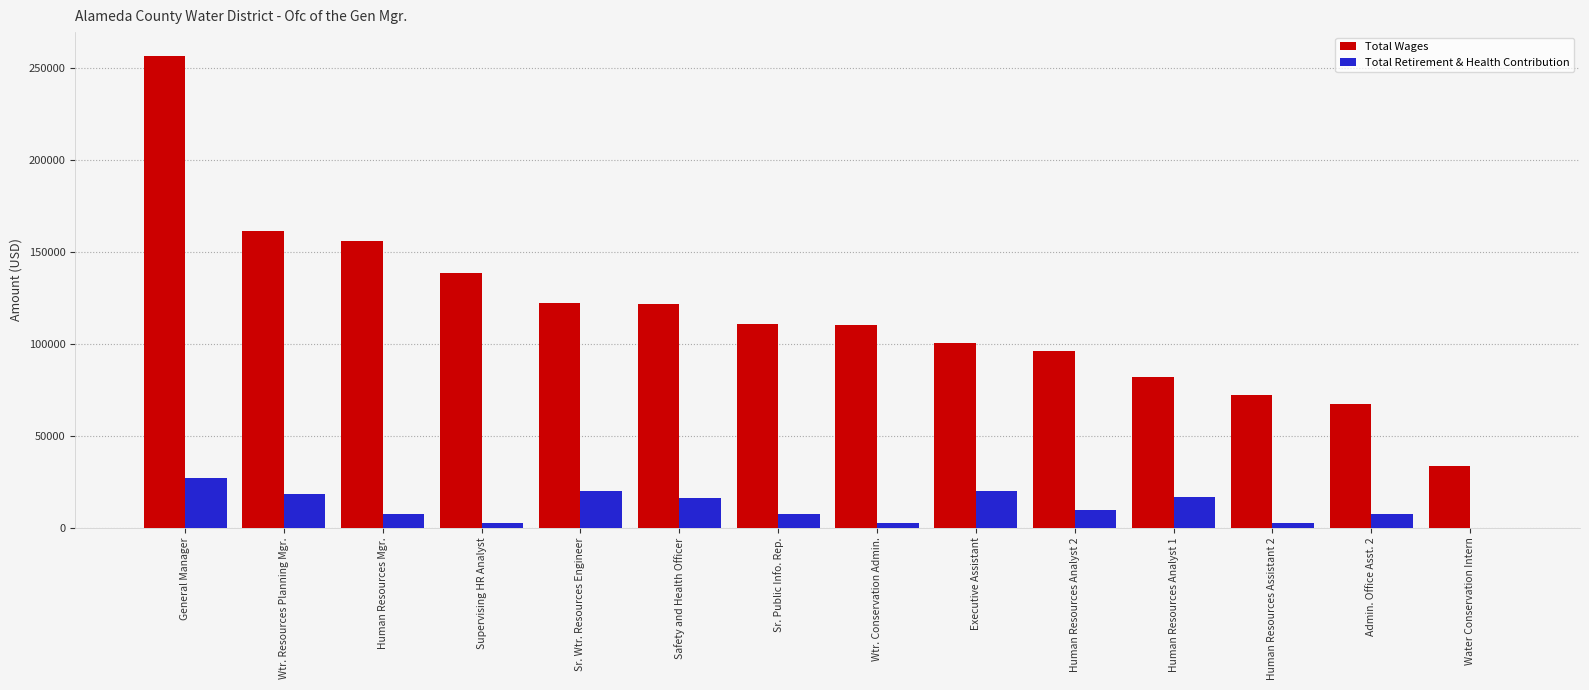

Which category has the highest value in the Total Wages series?

General Manager